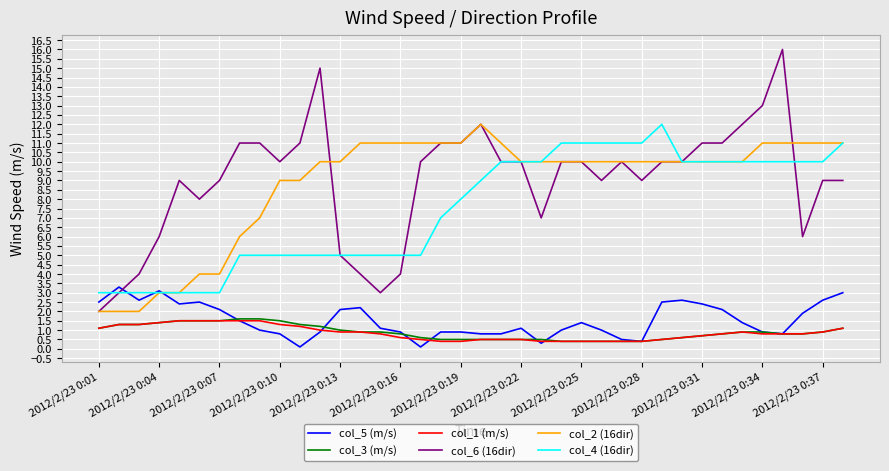

Which series has the largest range (max minus min)?

col_6 (16dir)